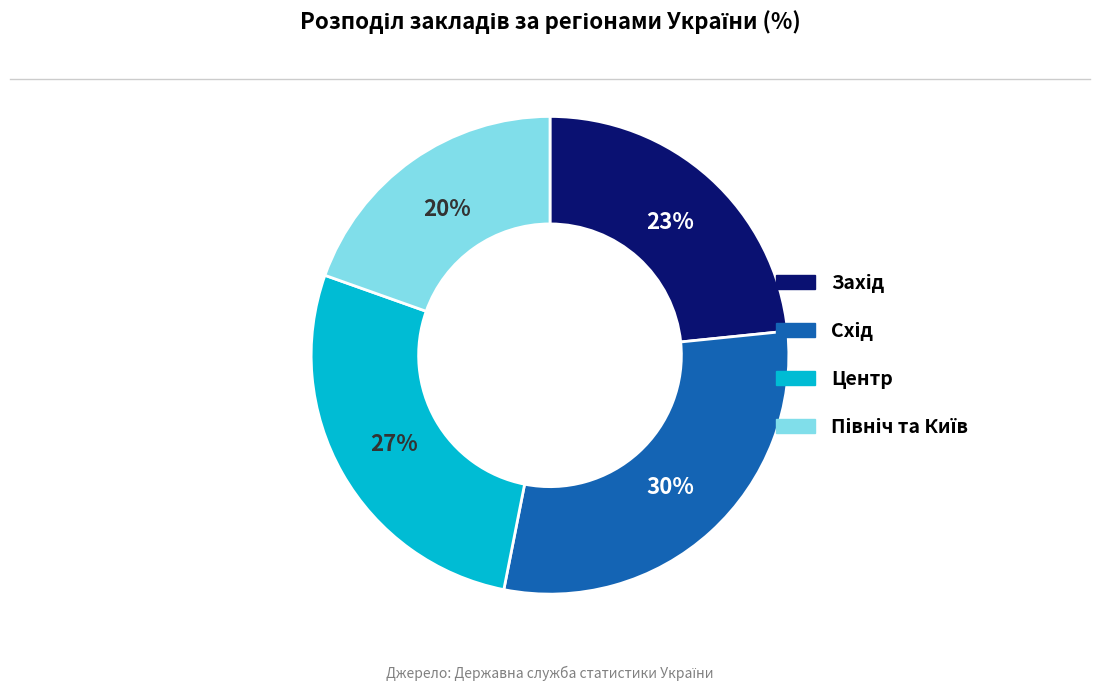

To the nearest percent, what percentage of the pie is Центр?

27%